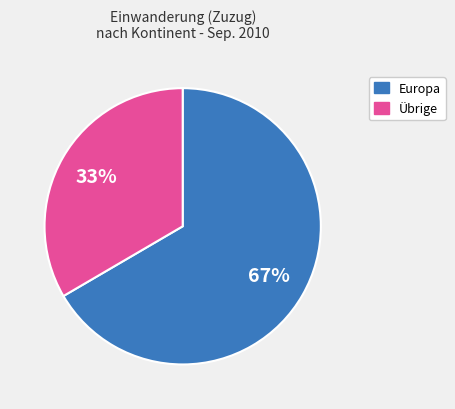

To the nearest percent, what is the average slice percentage?

50%